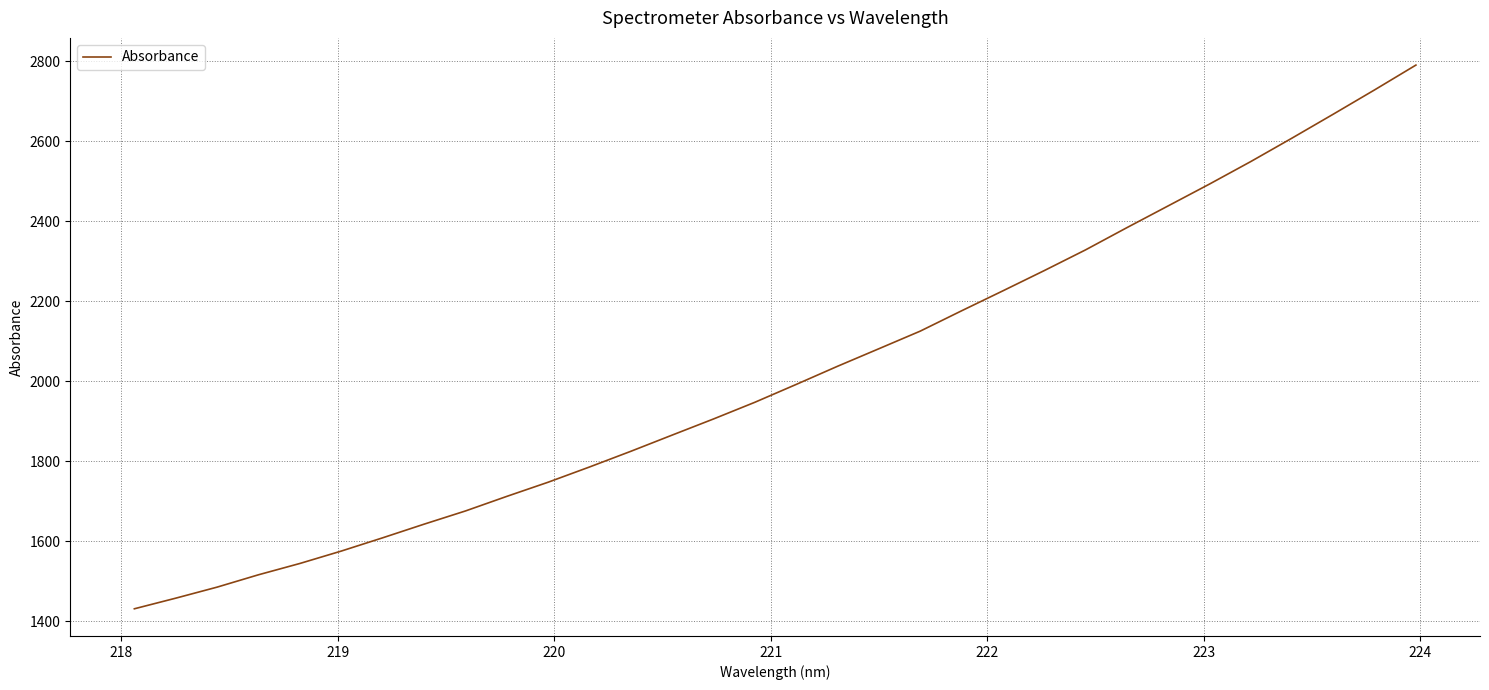

Count the number of categories in the chart.

32